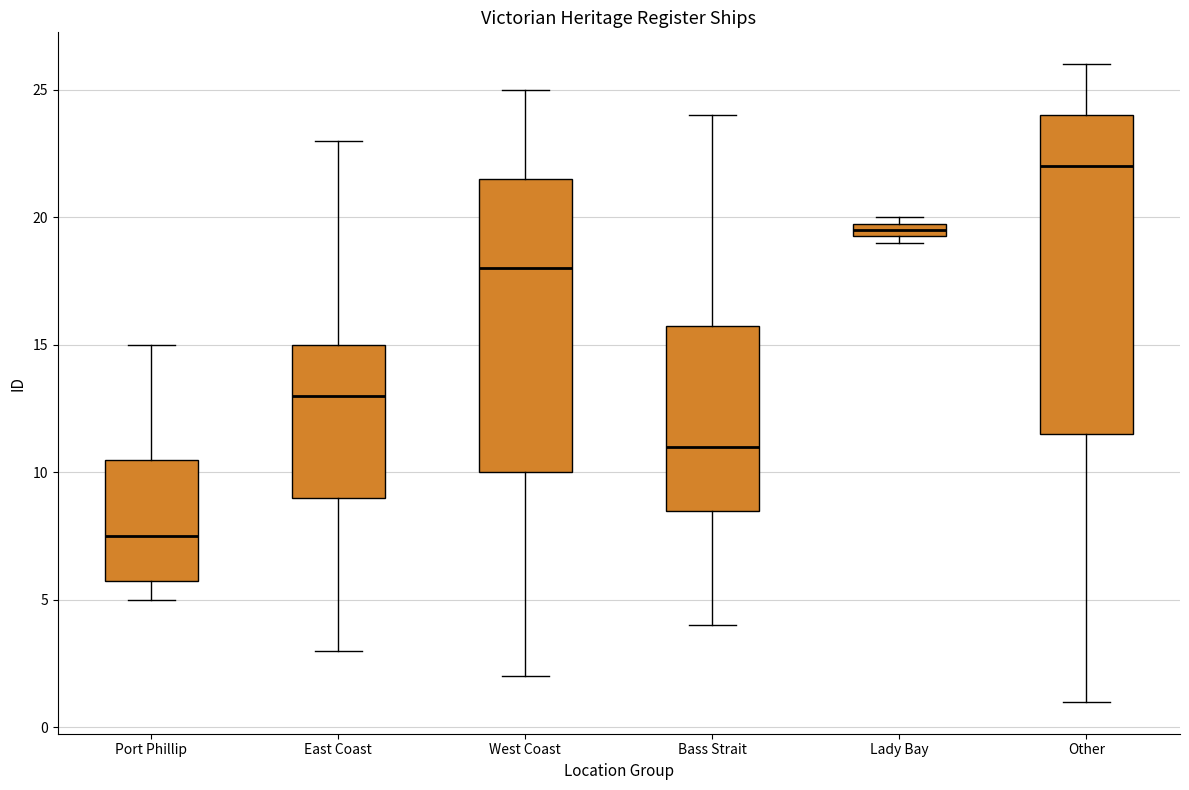

Where does the median line of the box for Port Phillip sit on the y-axis? The values are not printed on the chart, so give them approximately, as read against the axis.

7.5